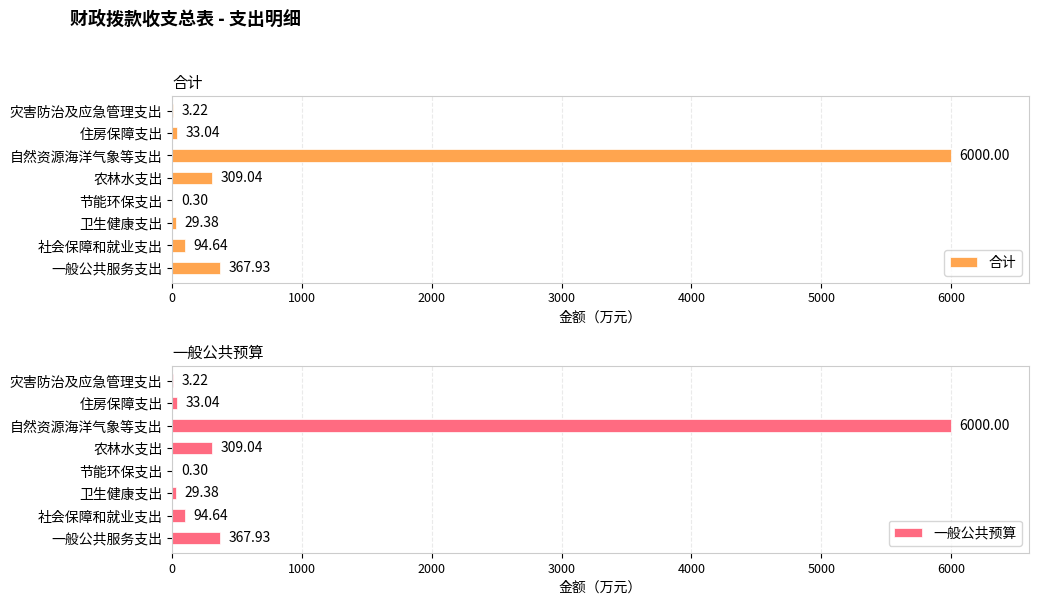

What value does the 一般公共预算 series have at 社会保障和就业支出?

94.6